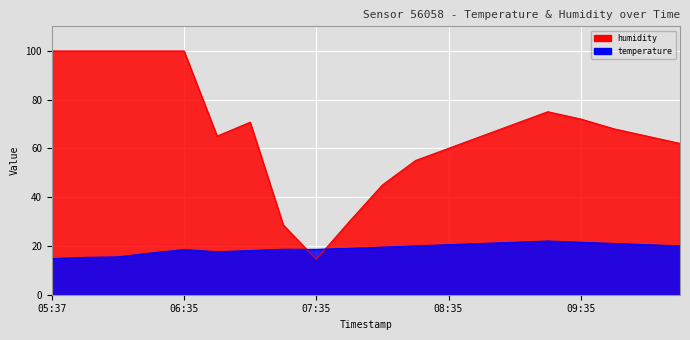

How many values in the temperature series are below 19?

9